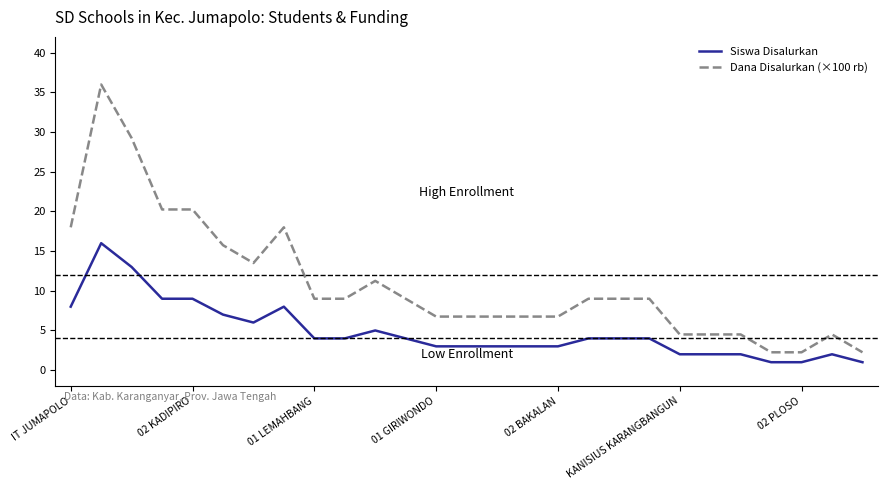

True or false: Siswa Disalurkan and Dana Disalurkan (×100 rb) intersect in this chart.

False